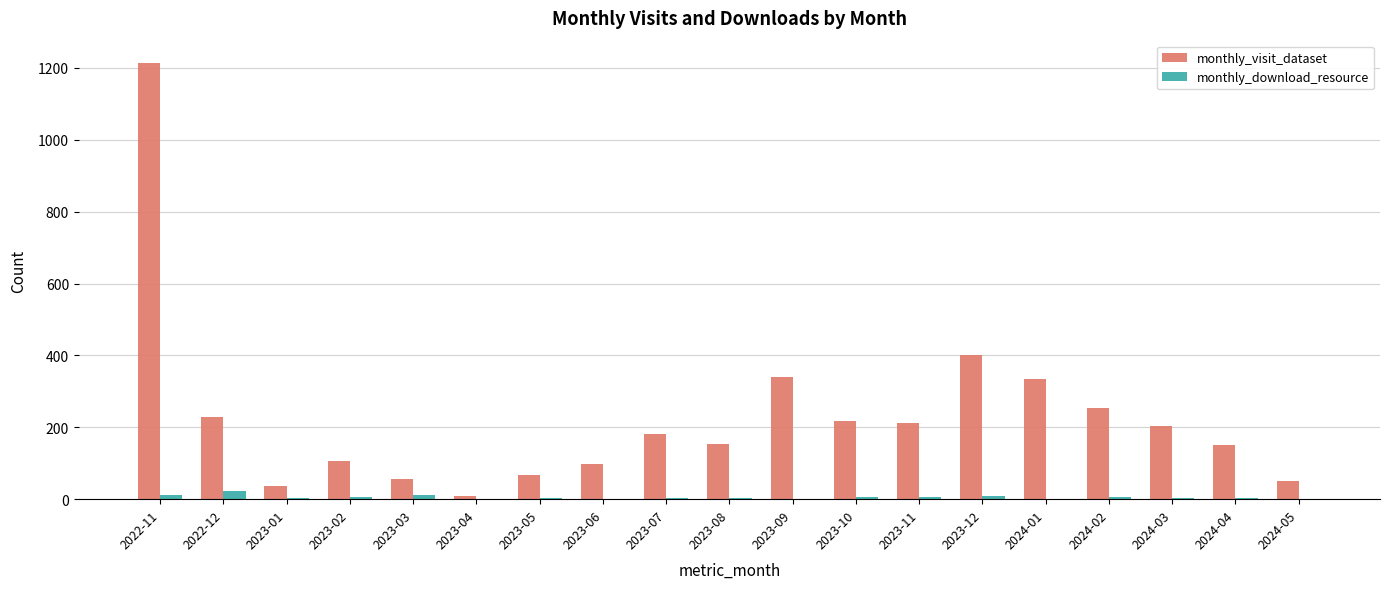

Between 2023-11 and 2024-05, which series saw the biggest shift?

monthly_visit_dataset